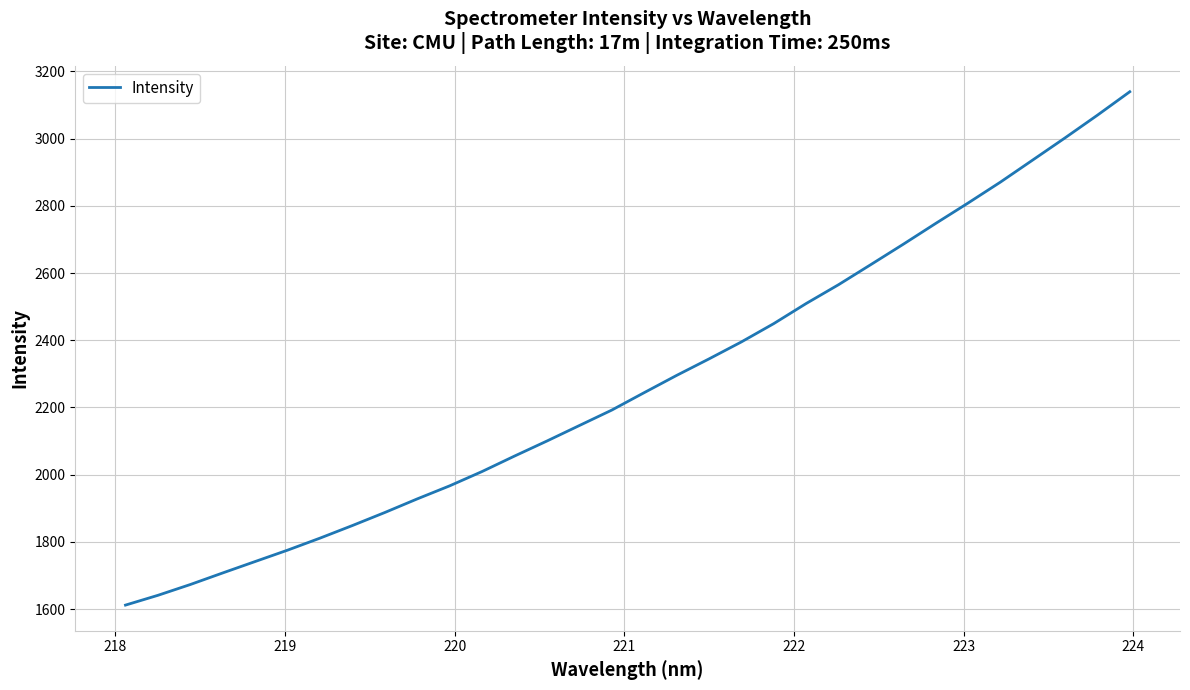

Is this an area chart (filled region under the line)?

No